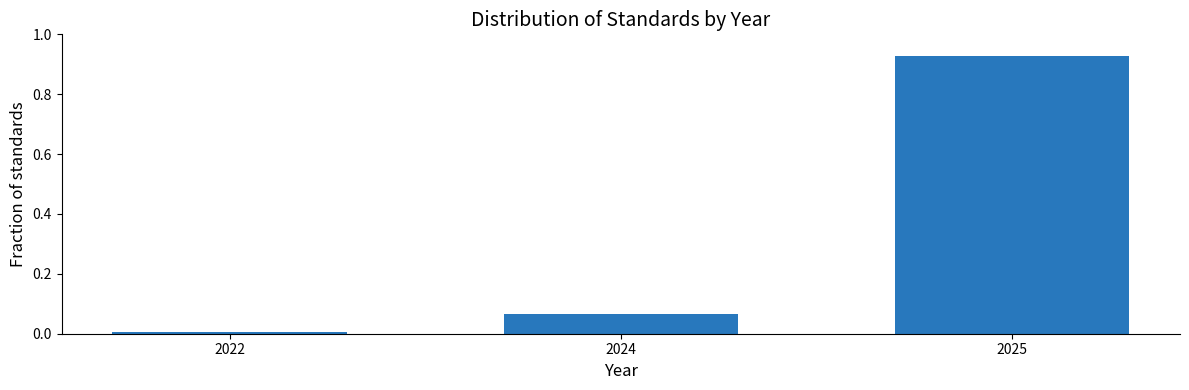

Which category has the lowest value across all series?

2022